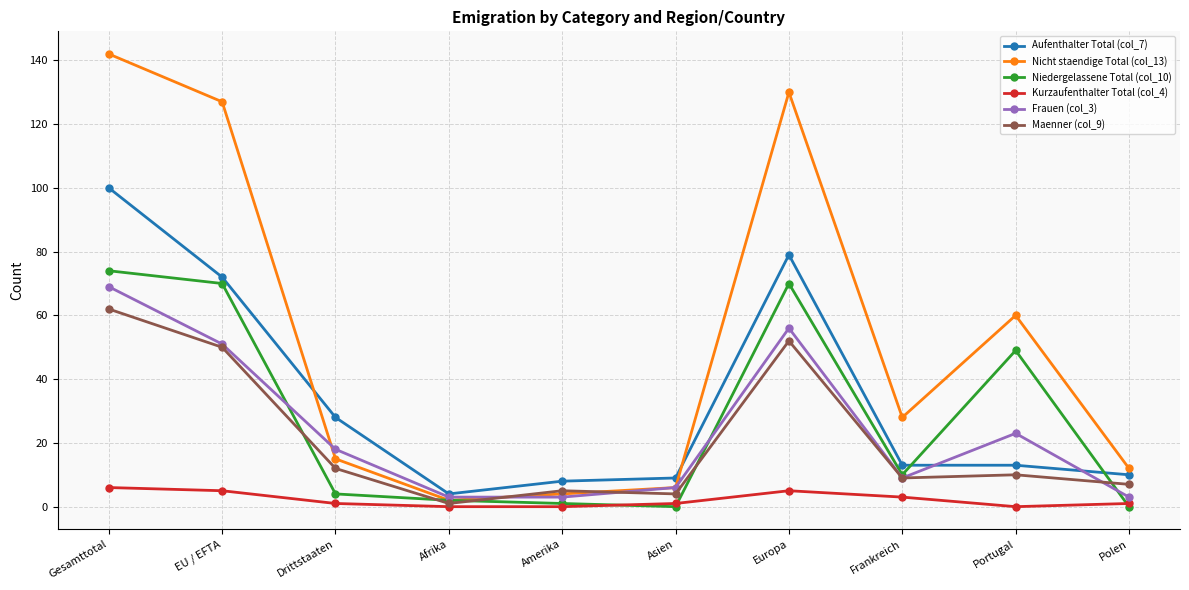

How many lines are shown in the chart?

6